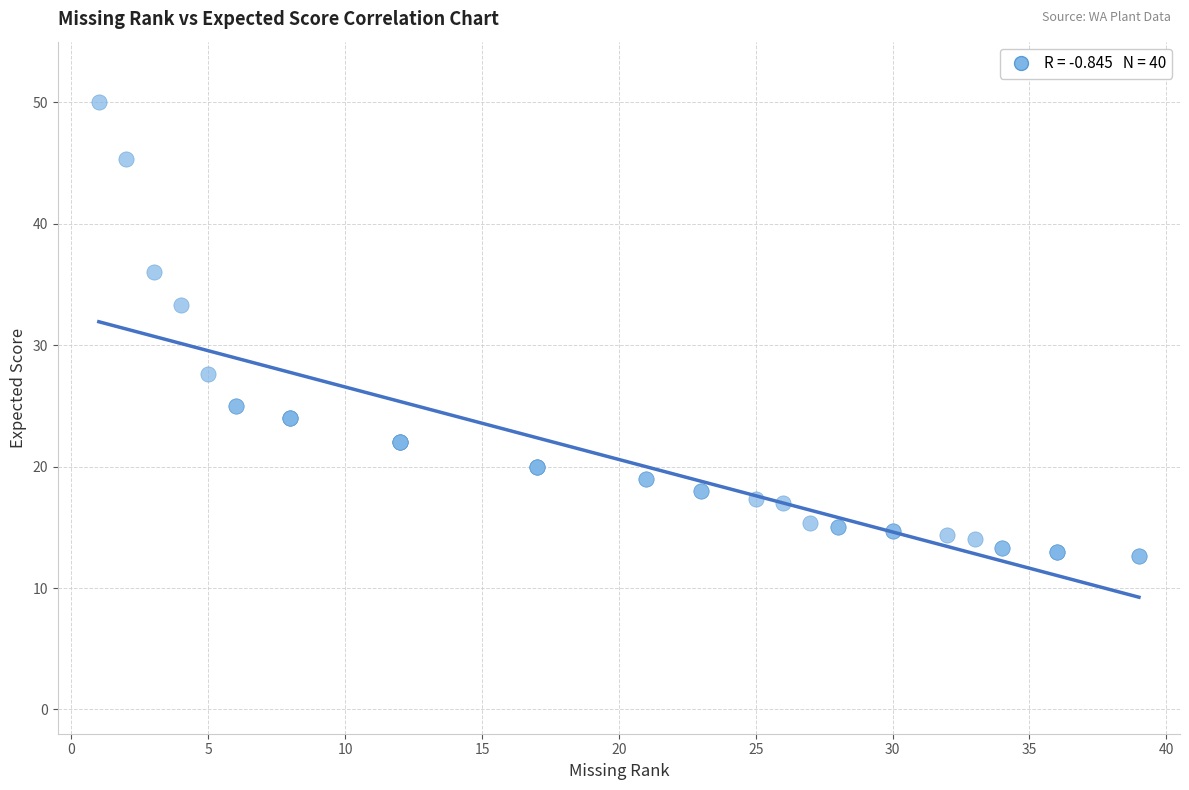

What Y value in the scatter plot is closest to 31?

33.3